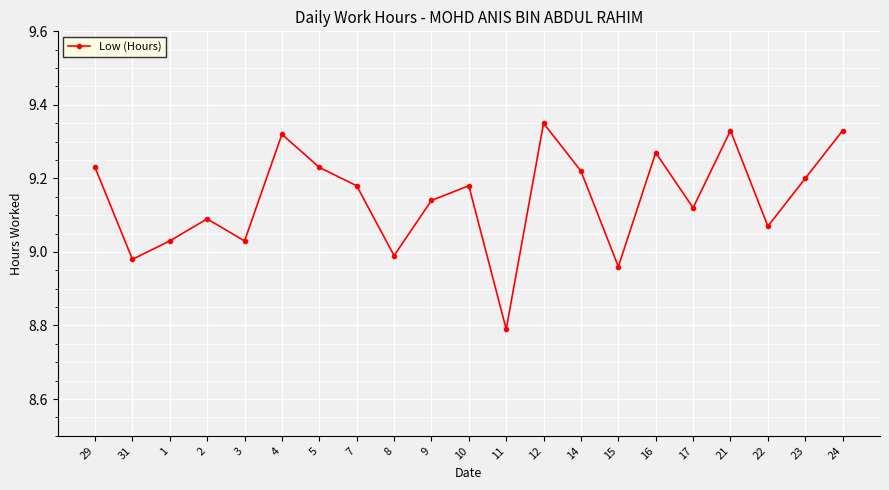

Does the chart have visible grid lines?

Yes